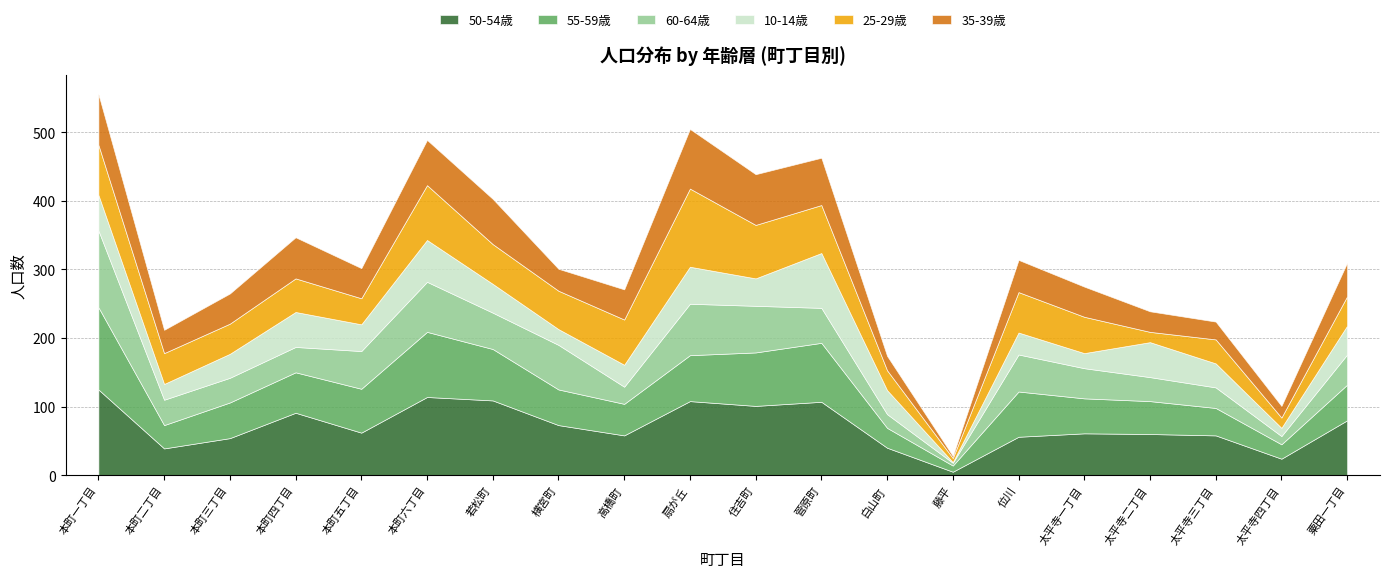

Rank the series at 高橋町 from lowest to highest value.

60-64歳, 10-14歳, 35-39歳, 55-59歳, 50-54歳, 25-29歳